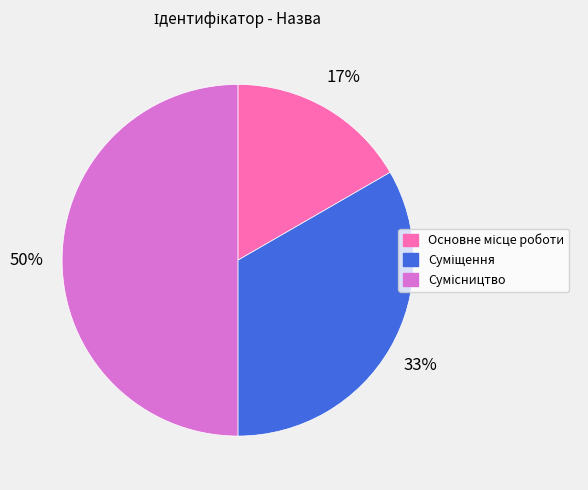

To the nearest percent, what is the average slice percentage?

33%